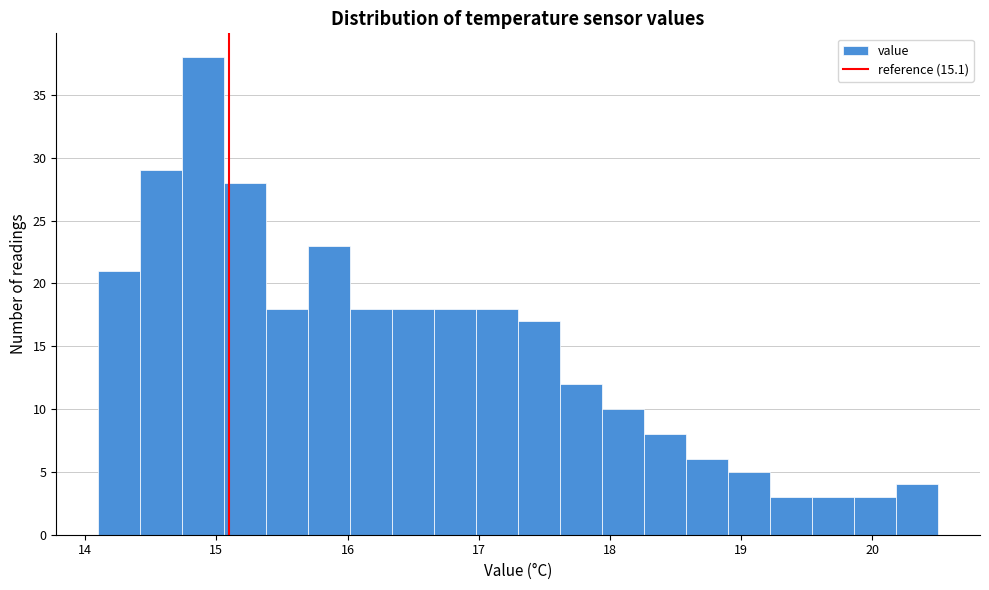

Read against the x-axis, roughly where is the centre of the tallest bar?

14.9